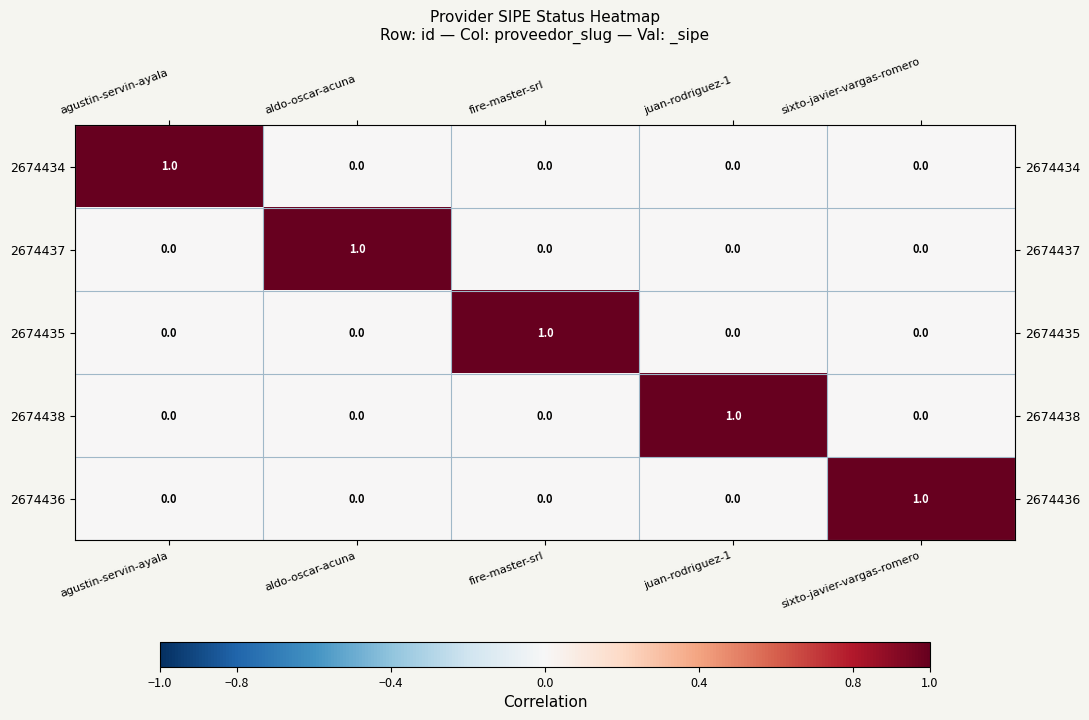

How many data points in 2674435 are above 0?

1